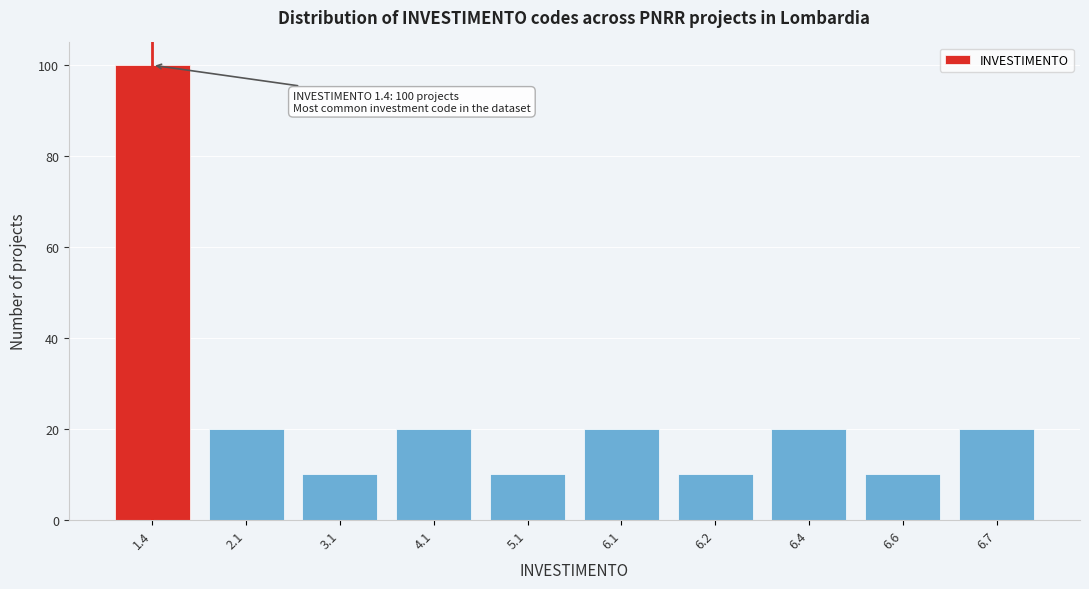

Reading left to right, transcribe all the data shown in this chart.

1.4=100	2.1=20	3.1=10	4.1=20	5.1=10	6.1=20	6.2=10	6.4=20	6.6=10	6.7=20